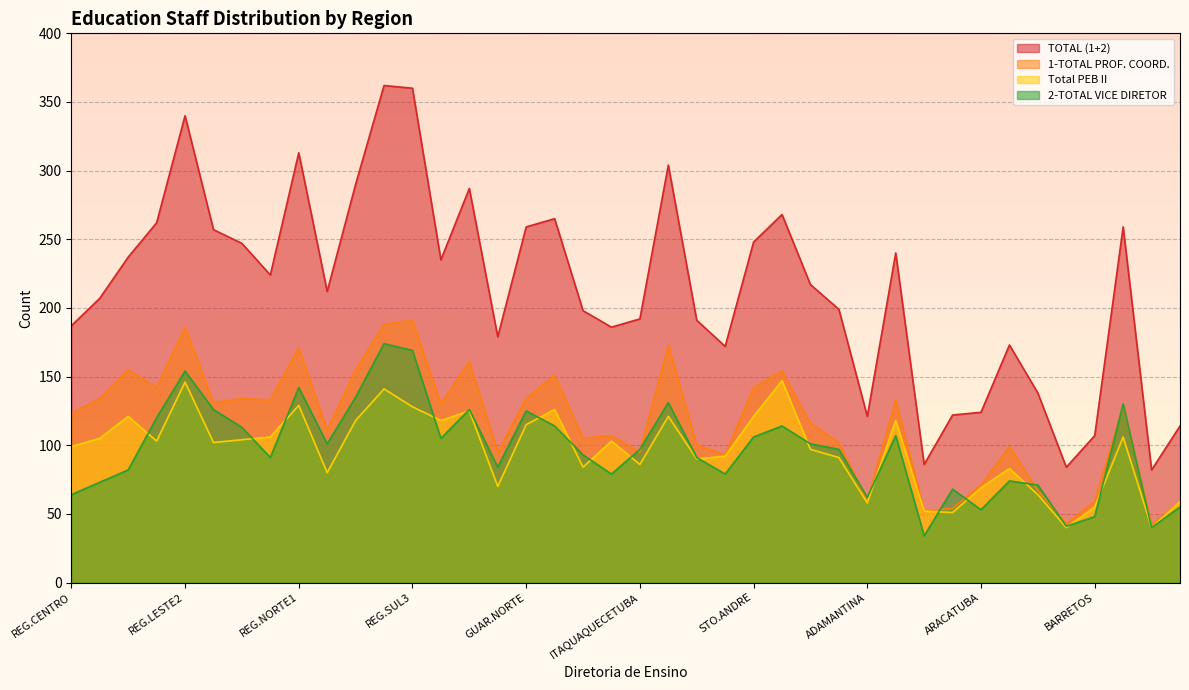

What is the value of the TOTAL (1+2) point at the 23rd from the left?

191